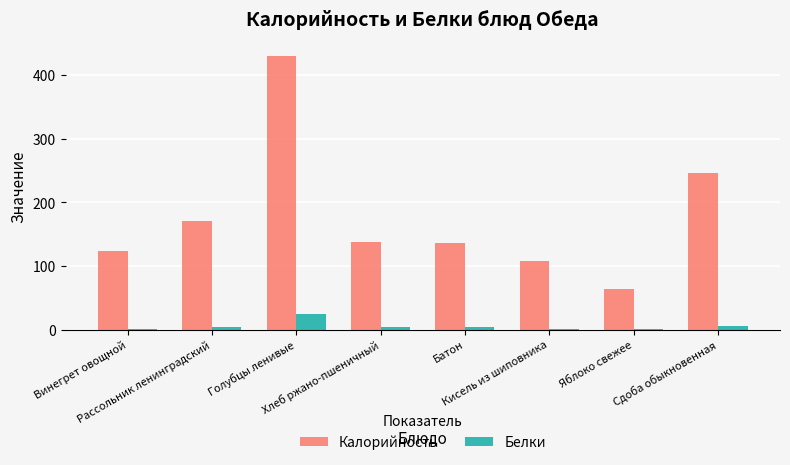

How many groups of bars are there?

8